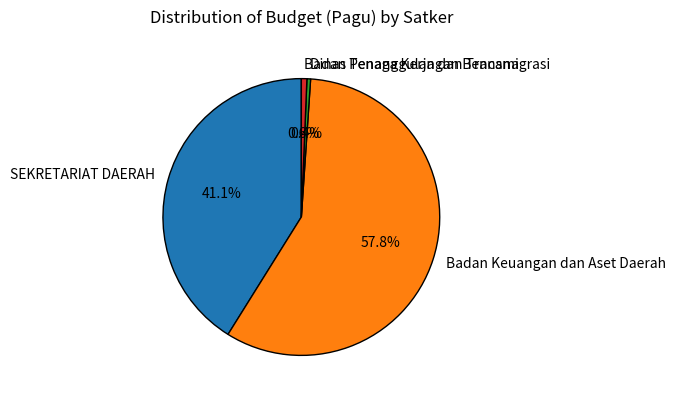

How many slices are in this pie chart?

4